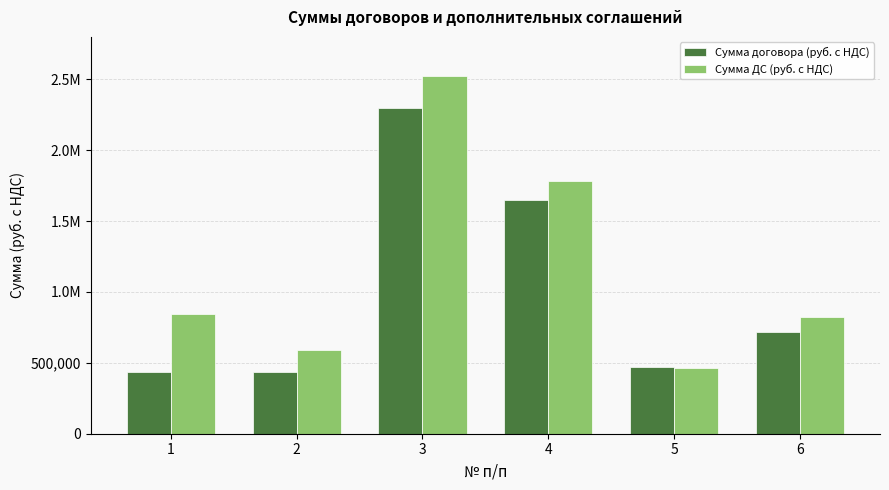

At which label is Сумма договора (руб. с НДС) closest to 1364302?

4